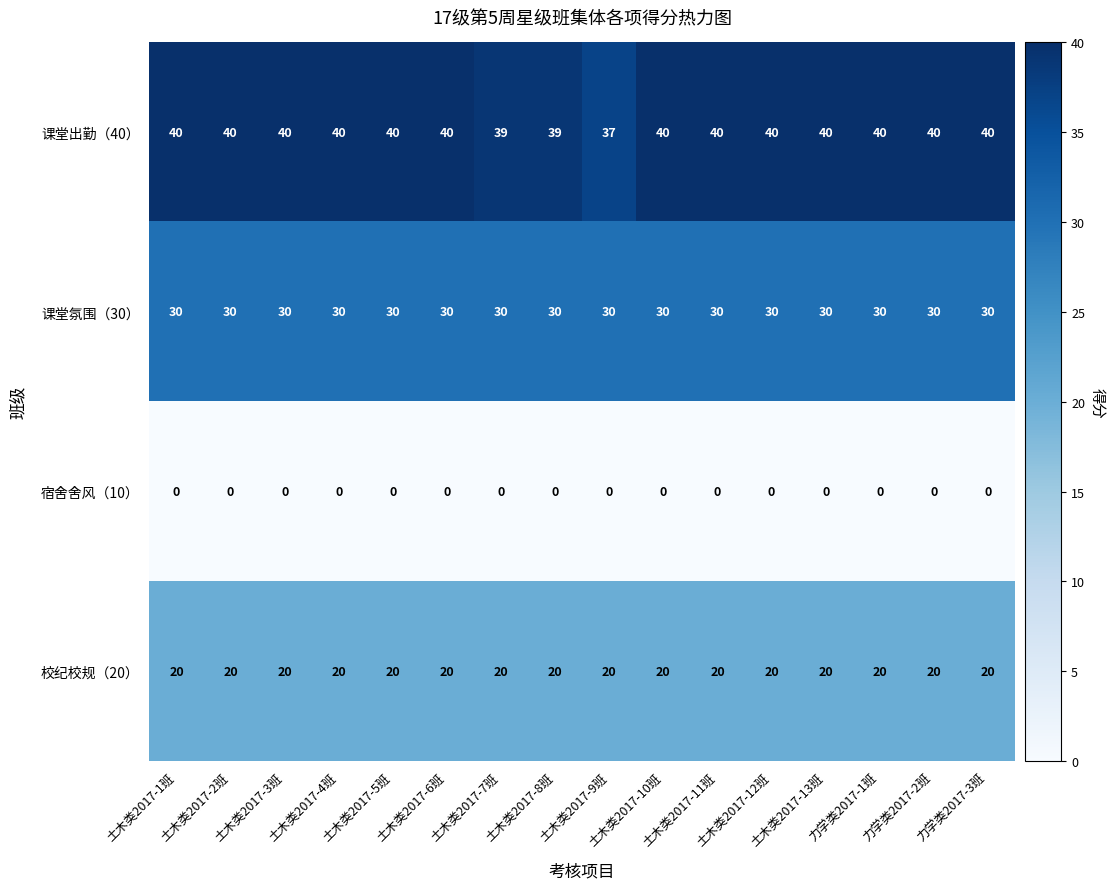

What is the average value of the 课堂出勤（40） series?

40